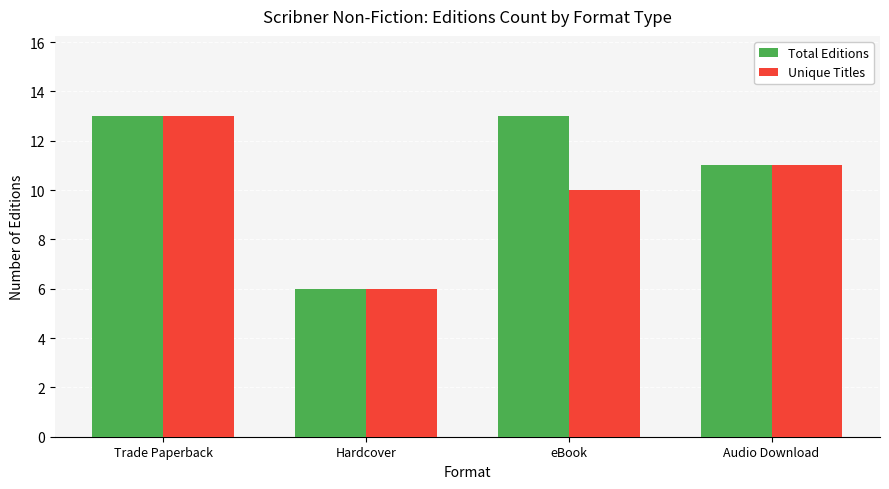

True or false: Unique Titles has a value of 6 at Hardcover.

True